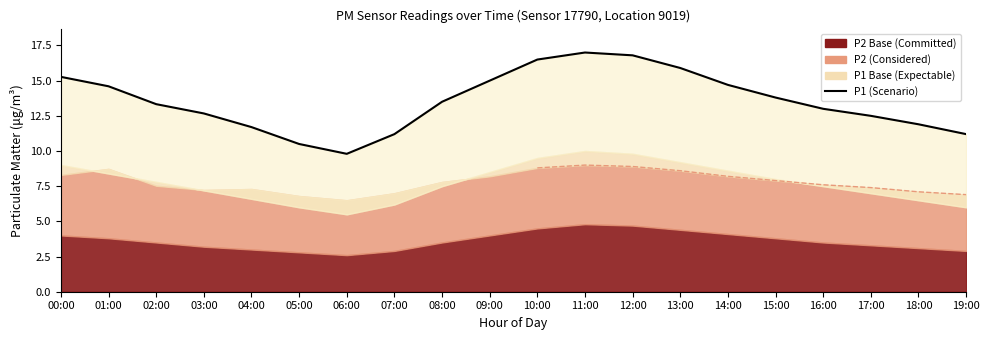

At which category does the data reach its first local valley?

06:00